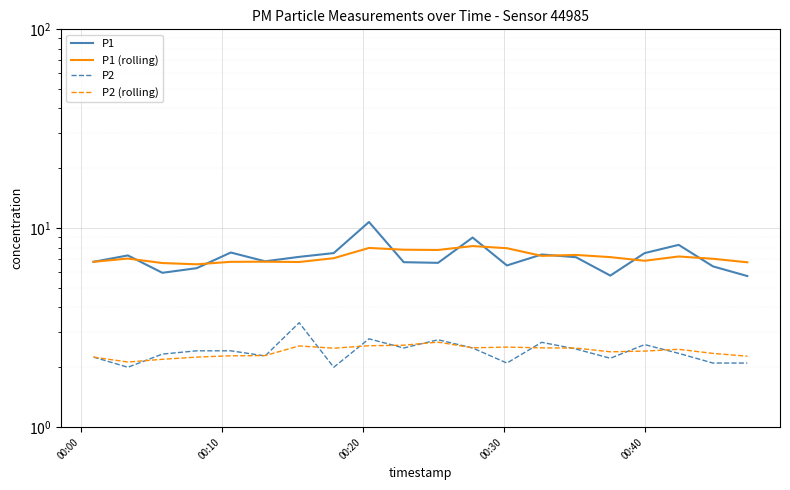

True or false: P2 has a value of 3.5 at 7.

False